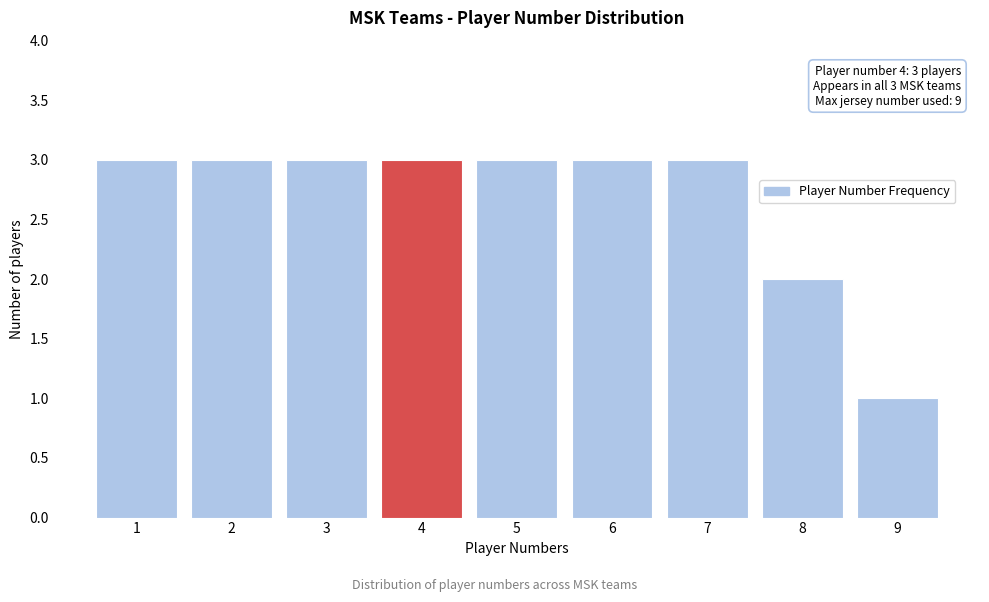

Reading left to right, extract all data points from this chart.

3	3	3	3	3	3	3	2	1